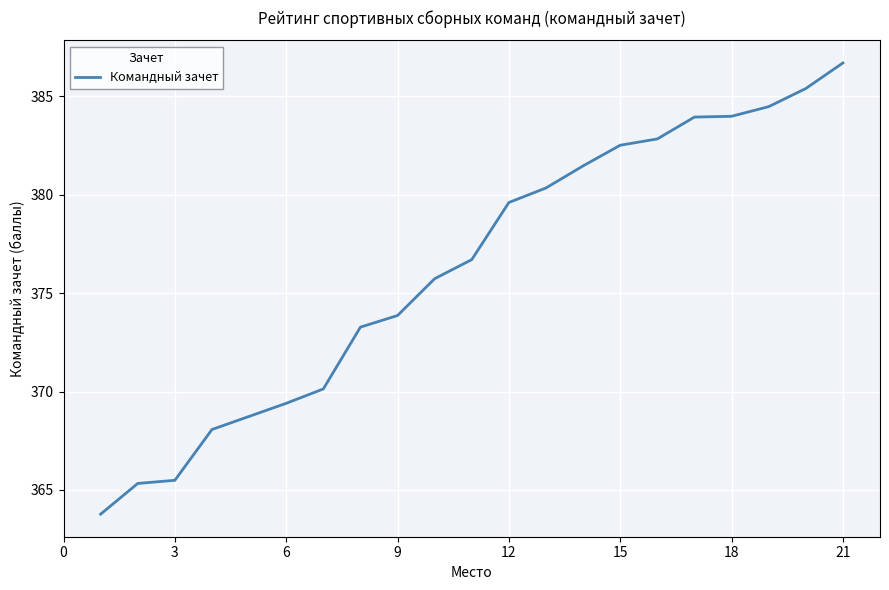

What is the smallest value displayed?

363.8